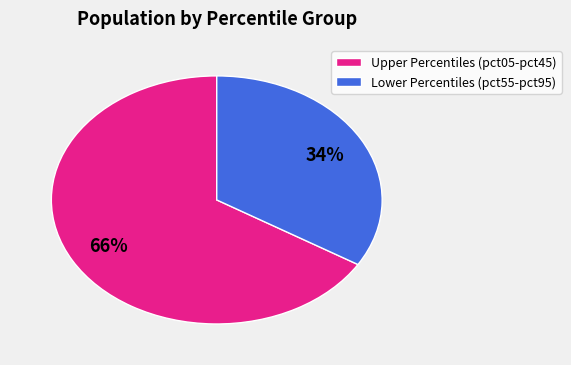

Does any single category account for the majority?

Yes